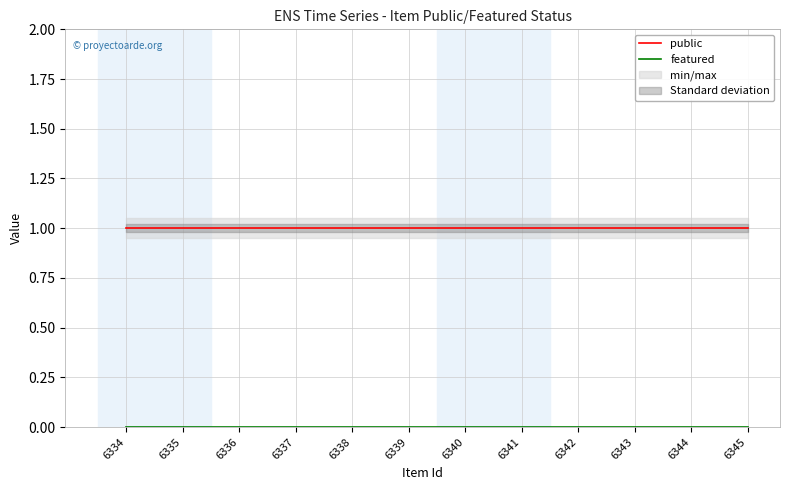

Reading right to left, what are all the values shown in this chart?

public: 1	1	1	1	1	1	1	1	1	1	1	1
featured: 0	0	0	0	0	0	0	0	0	0	0	0